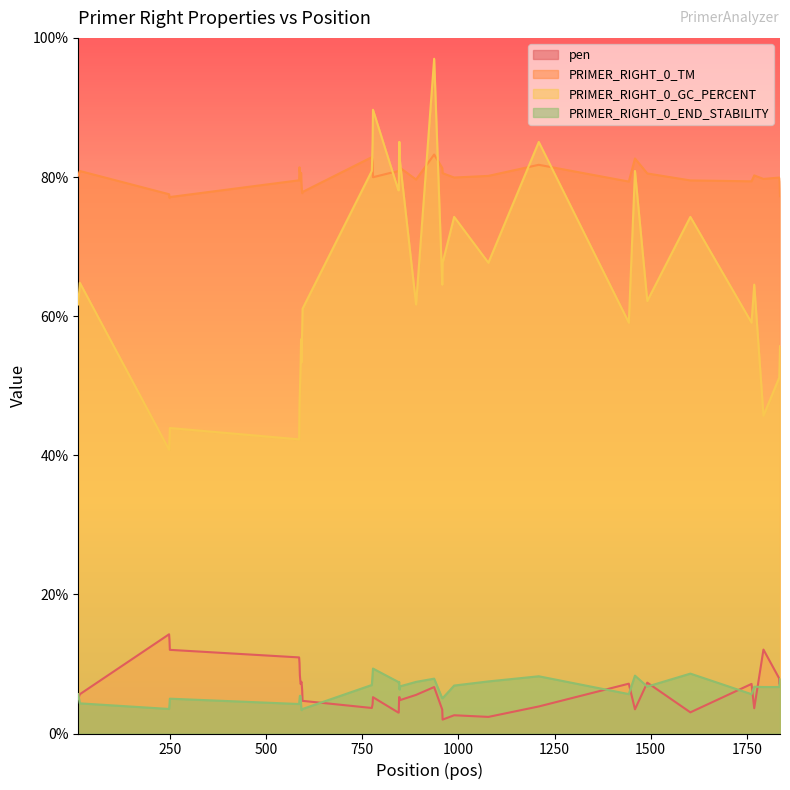

Which series has the largest range (max minus min)?

PRIMER_RIGHT_0_GC_PERCENT